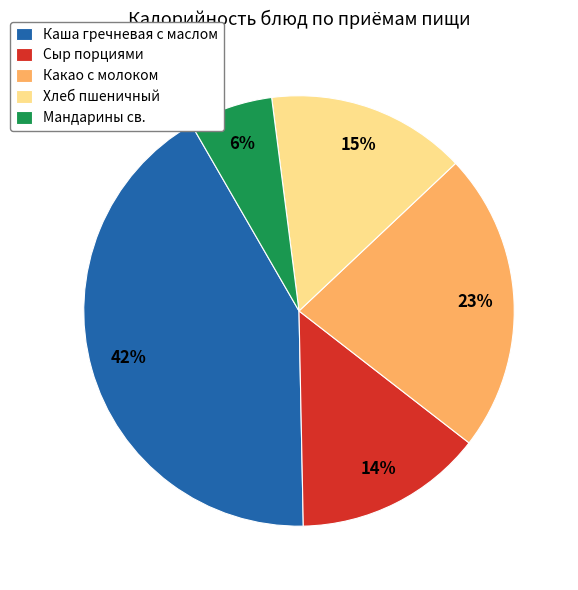

Count the number of slices in the pie.

5